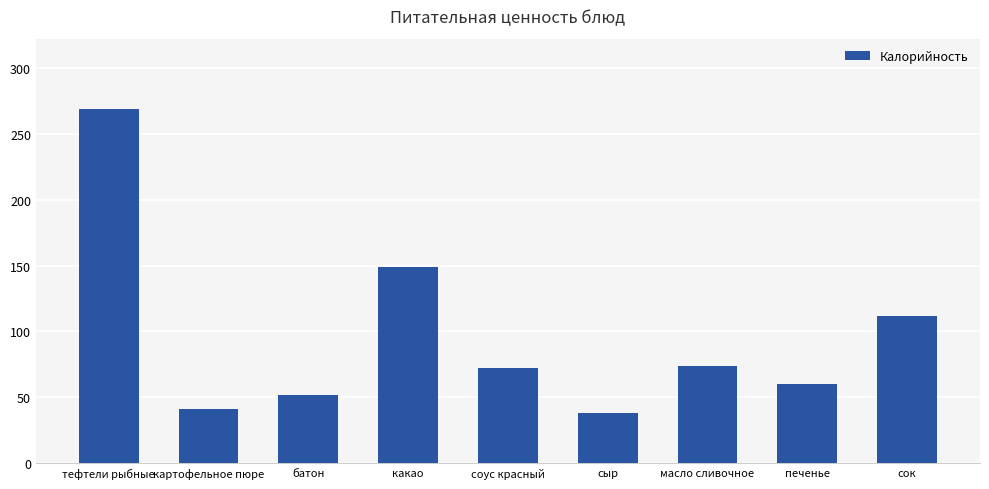

What is the difference between the maximum and minimum values?

230.7